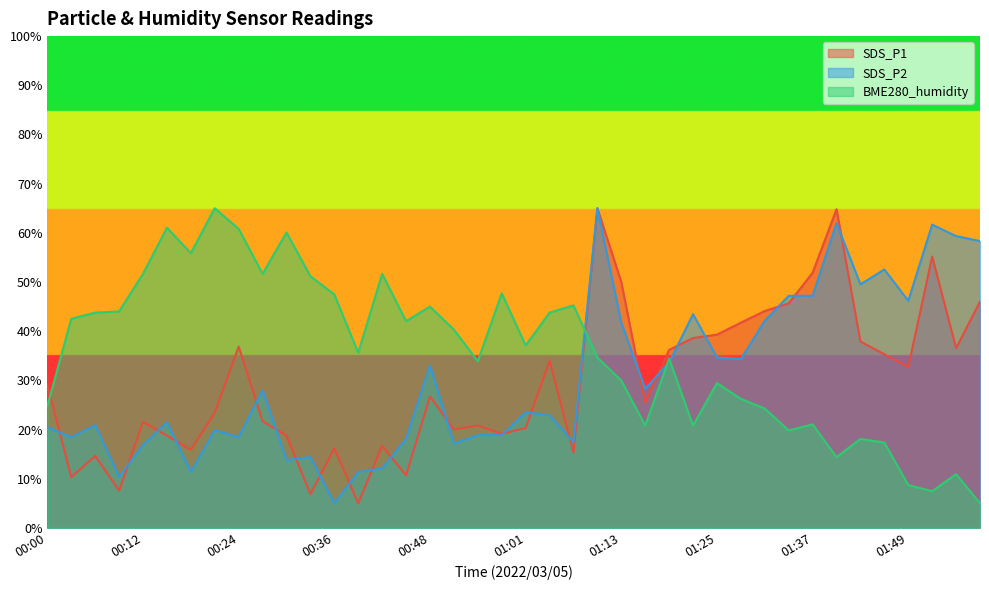

What is the sum of the SDS_P2 values at 00:58 and 00:39?

30.2